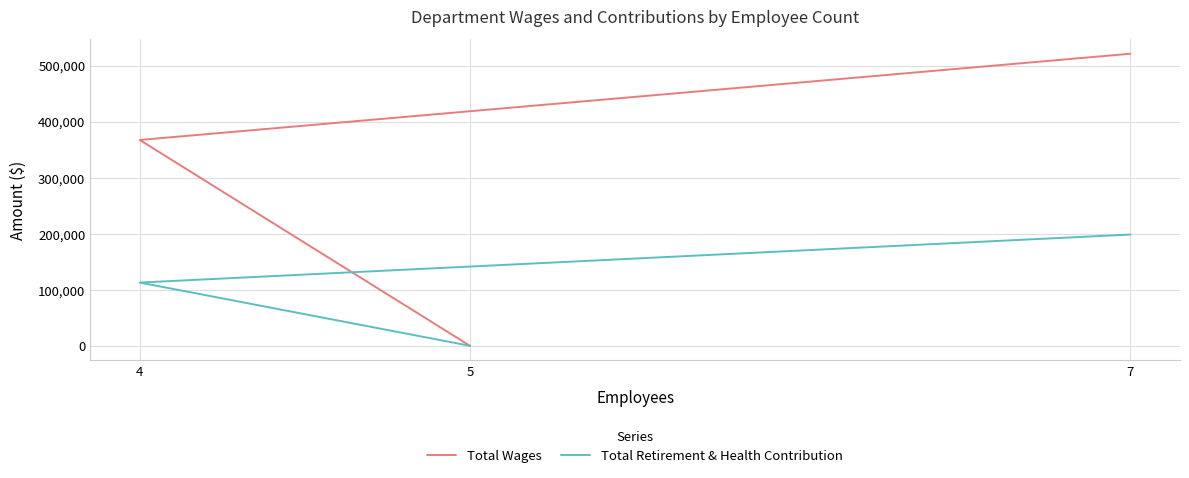

Rank the series by their average value, from highest to lowest.

Total Wages, Total Retirement & Health Contribution